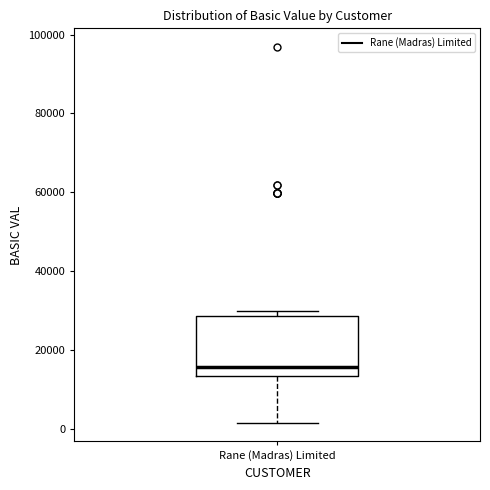

Read this box plot against the y-axis: the position of the median line, the range covered by the box, and the ends of both whiskers. The values are not printed on the chart, so give them approximately, as read against the axis.

median 16000, box 14000 to 28000, whiskers 2000 to 30000